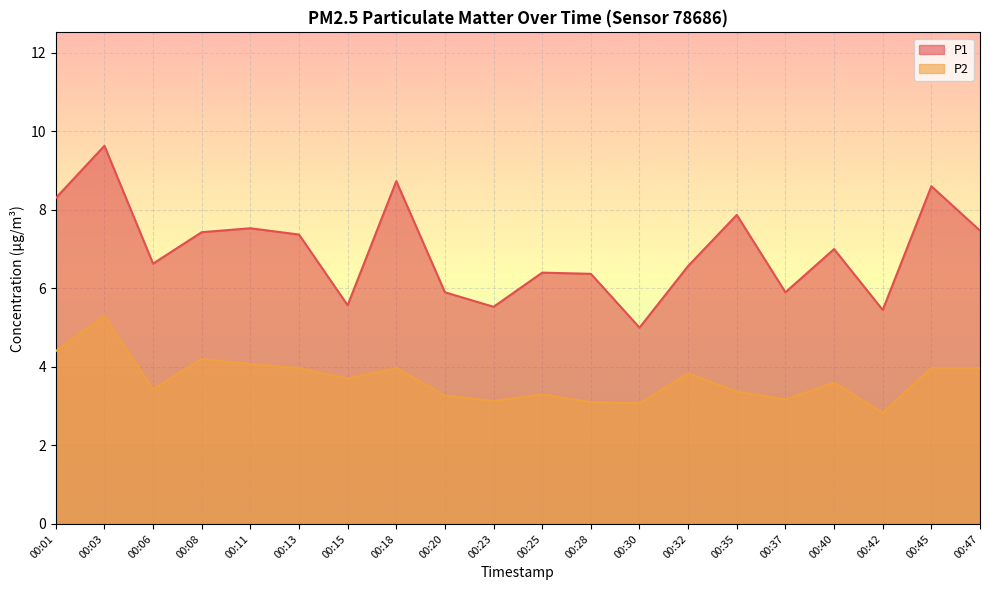

Reading left to right, list all the values displayed in this chart.

P1: 00:01=8.3	00:03=9.6	00:06=6.6	00:08=7.4	00:11=7.5	00:13=7.4	00:15=5.6	00:18=8.7	00:20=5.9	00:23=5.5	00:25=6.4	00:28=6.4	00:30=5.0	00:32=6.6	00:35=7.9	00:37=5.9	00:40=7.0	00:42=5.5	00:45=8.6	00:47=7.5
P2: 00:01=4.4	00:03=5.3	00:06=3.4	00:08=4.2	00:11=4.1	00:13=4.0	00:15=3.7	00:18=4.0	00:20=3.3	00:23=3.1	00:25=3.3	00:28=3.1	00:30=3.1	00:32=3.8	00:35=3.4	00:37=3.2	00:40=3.6	00:42=2.8	00:45=4.0	00:47=4.0